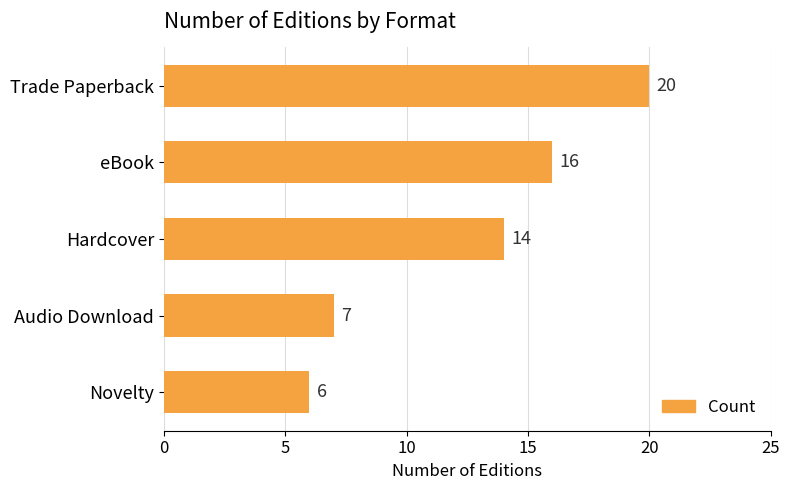

Is it true that the value at eBook is 22?

False